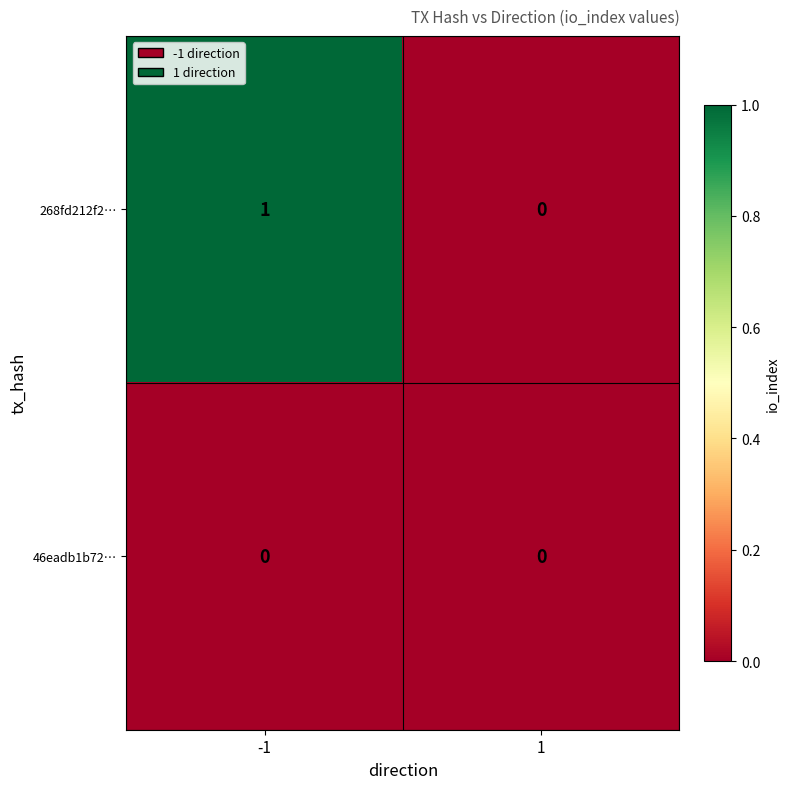

Rank the series by their average value, from highest to lowest.

268fd212f2…, 46eadb1b72…